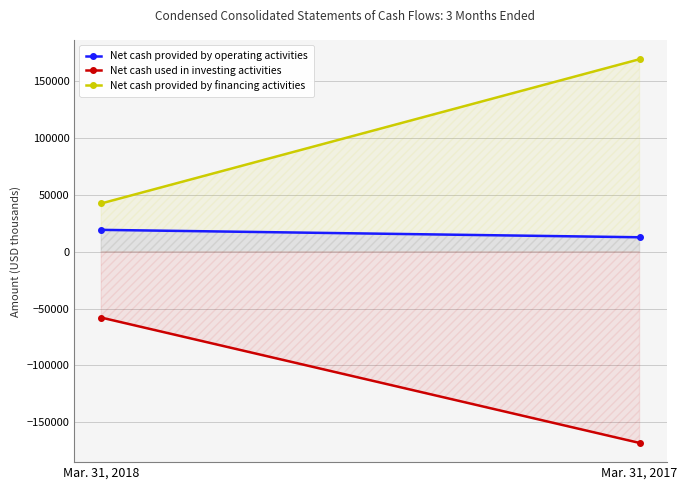

What is the sum of all Net cash provided by operating activities values?

32062